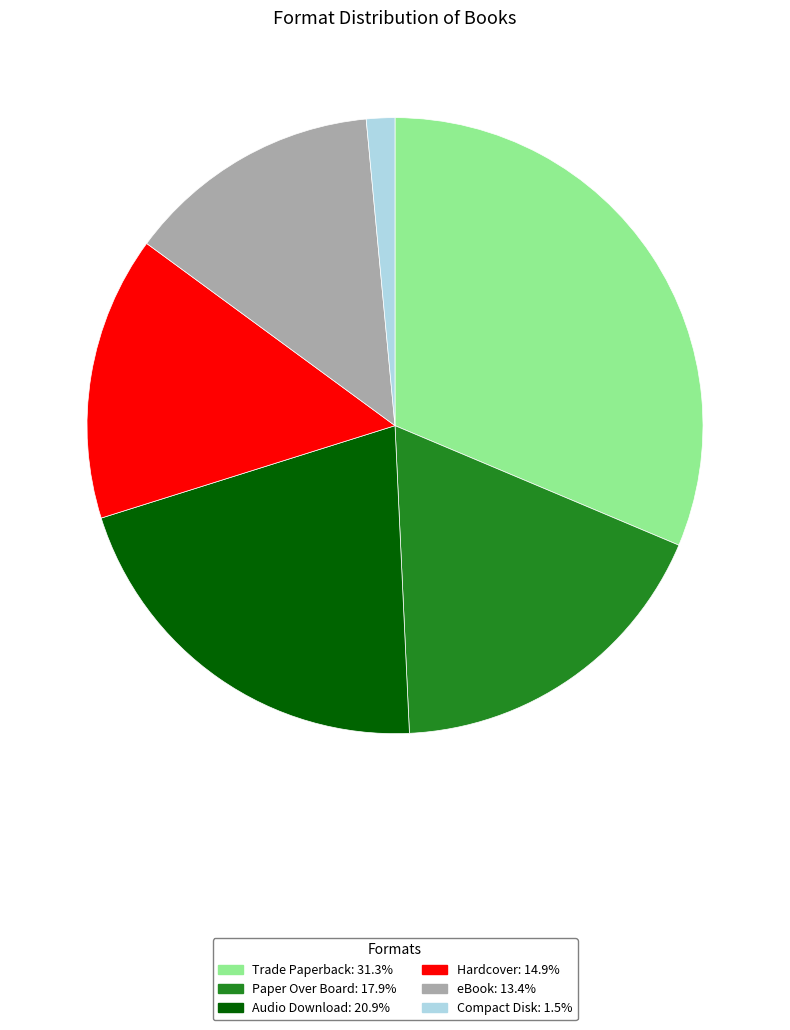

Is the sum of Audio Download and eBook greater than half?

No